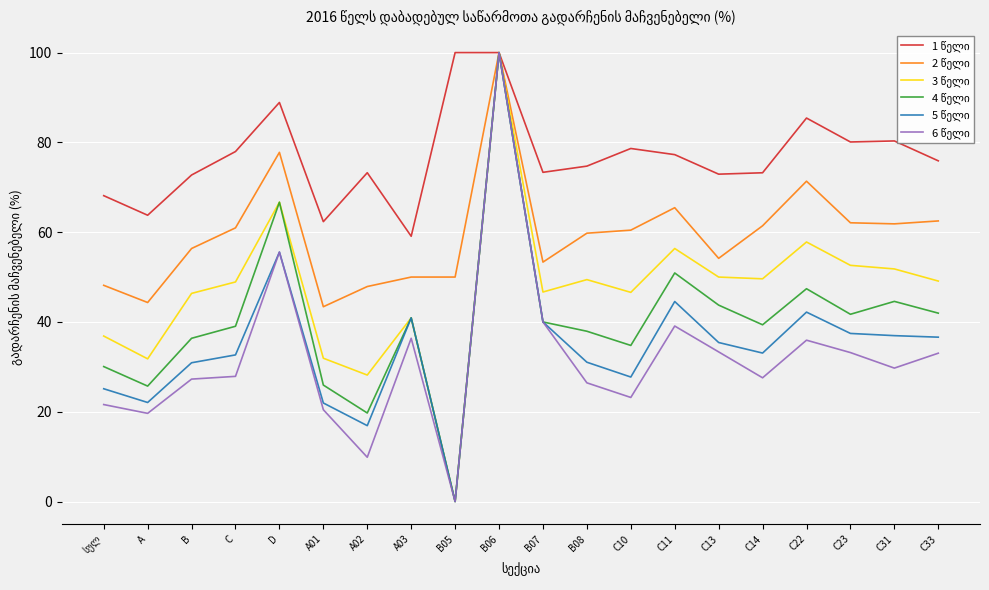

What is the total value across all series at C10?

271.4